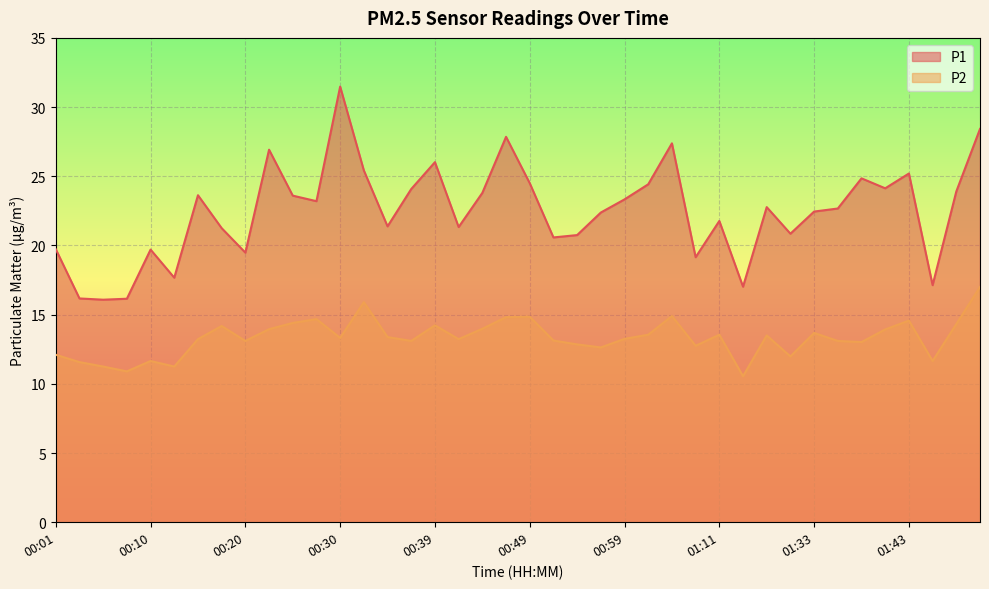

What is the label of the 11th point from the left?

00:25